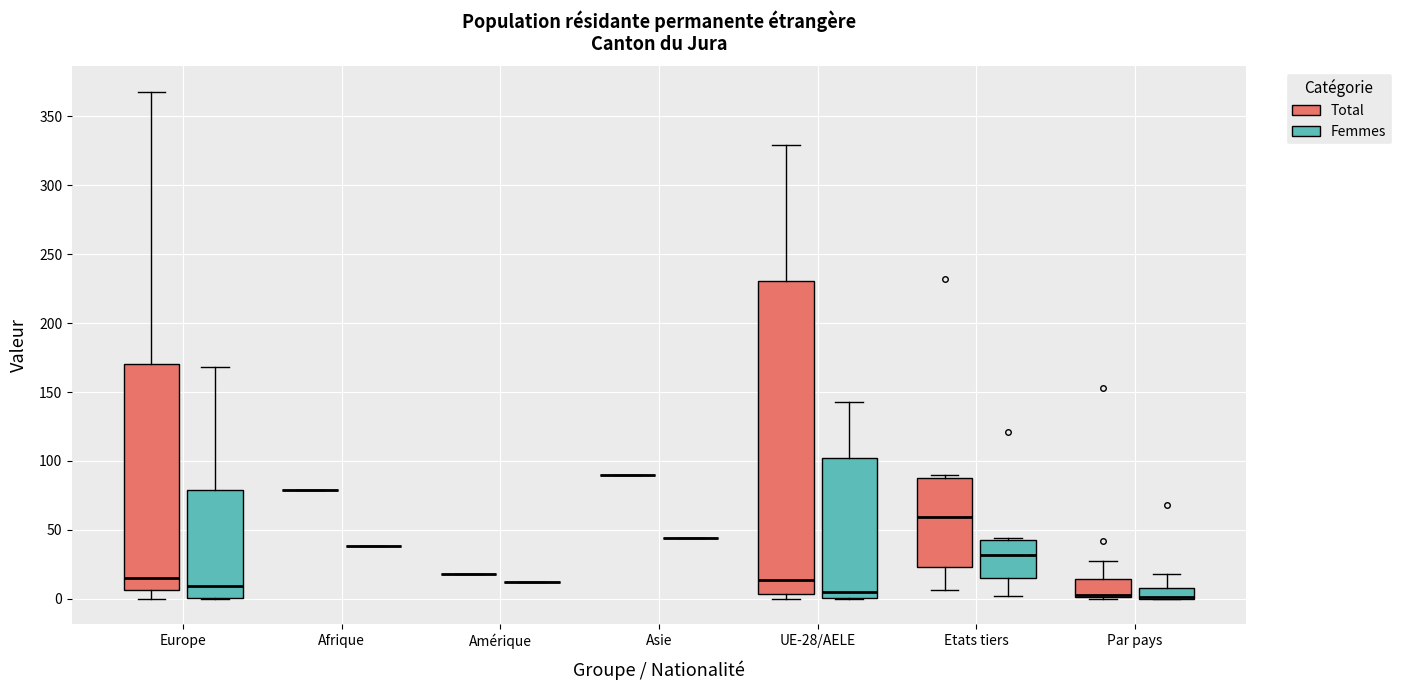

Comparing the boxes themselves (not the whiskers), which one is the tallest?

UE-28/AELE (Total)